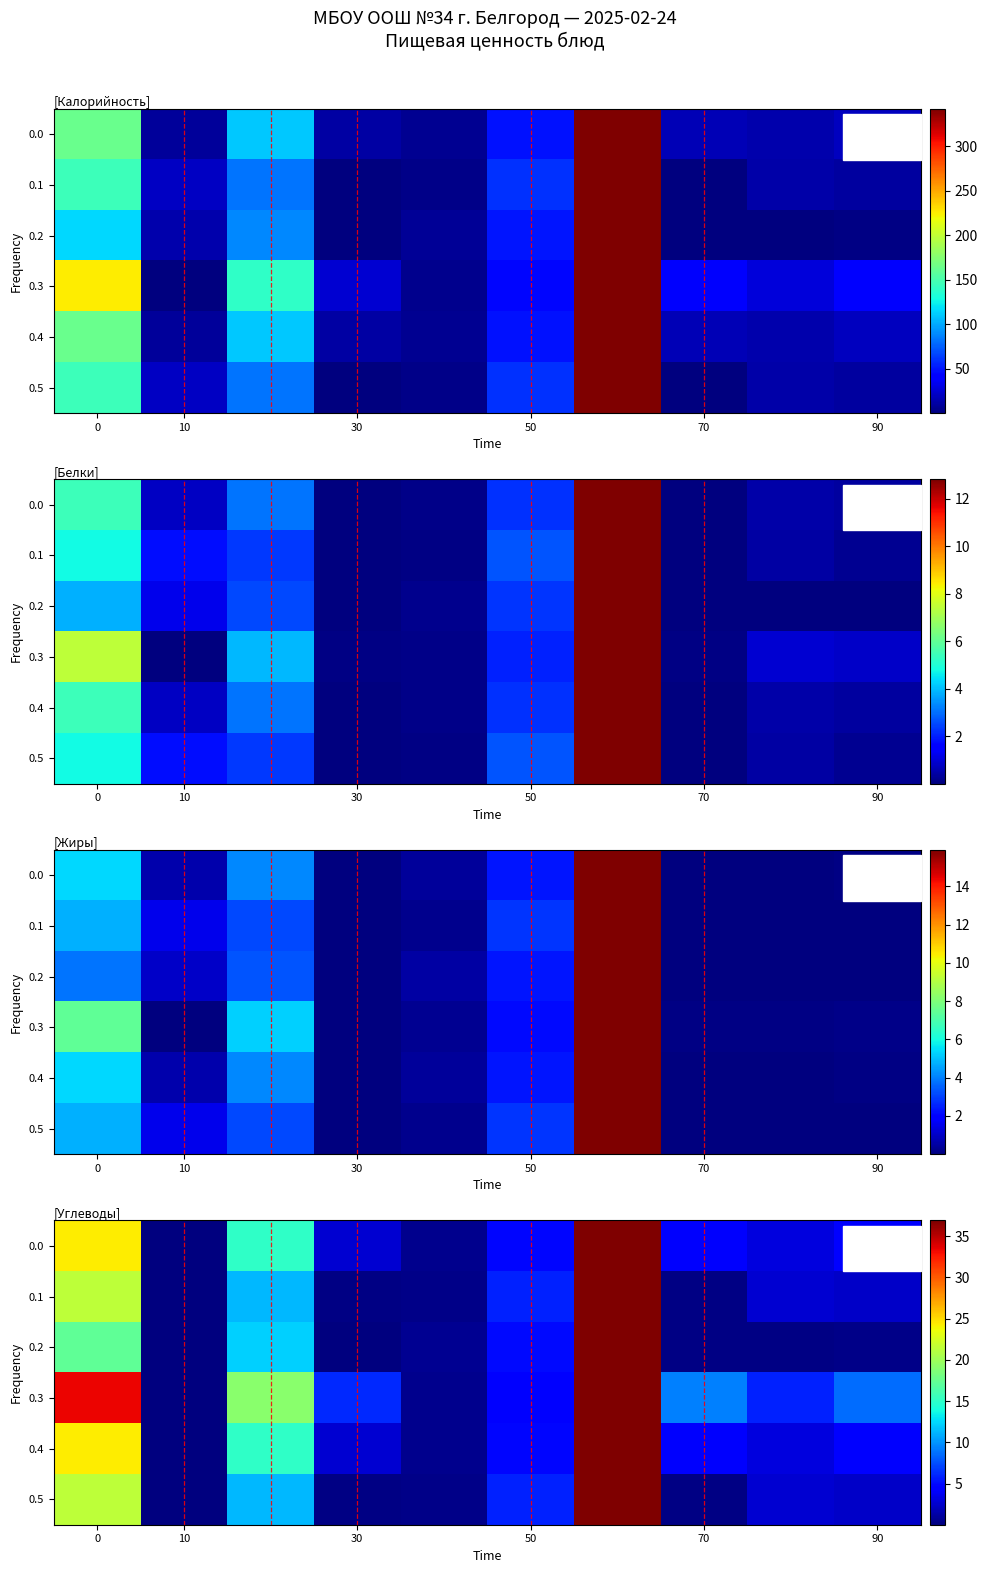

What is the approximate value of 0.5 at 50?

5.9